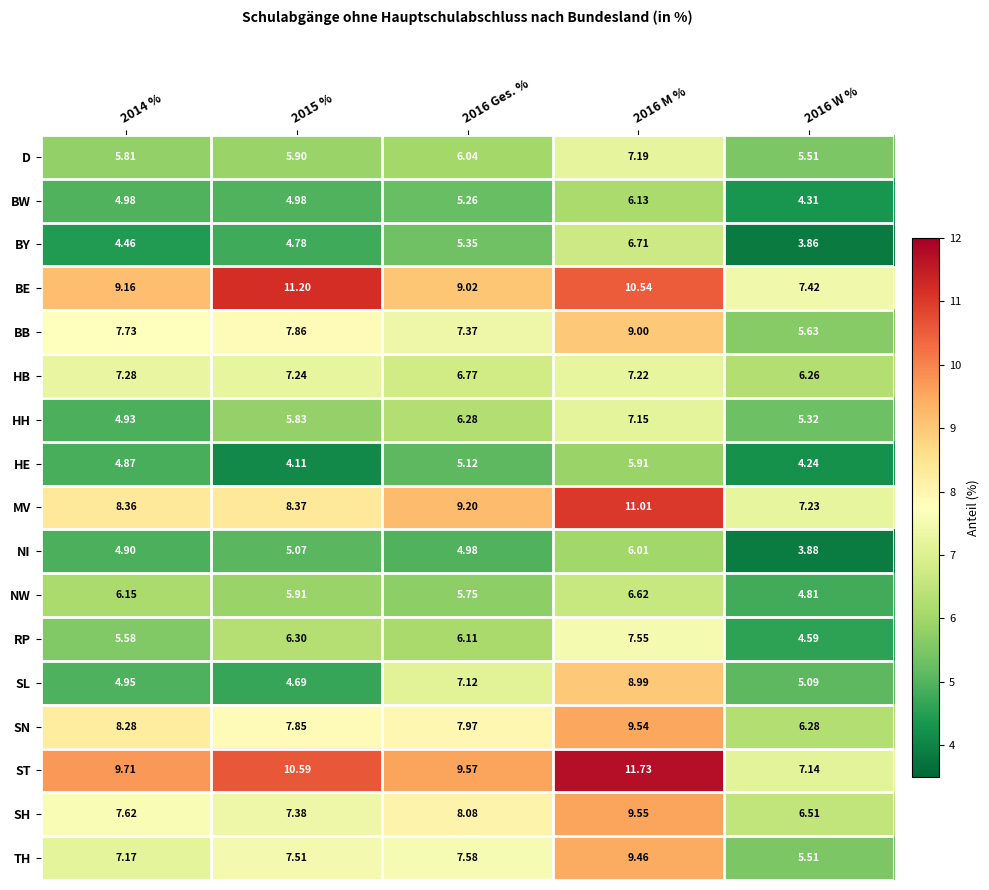

Between 2016 Ges. % and 2016 W %, which series saw the biggest shift?

ST